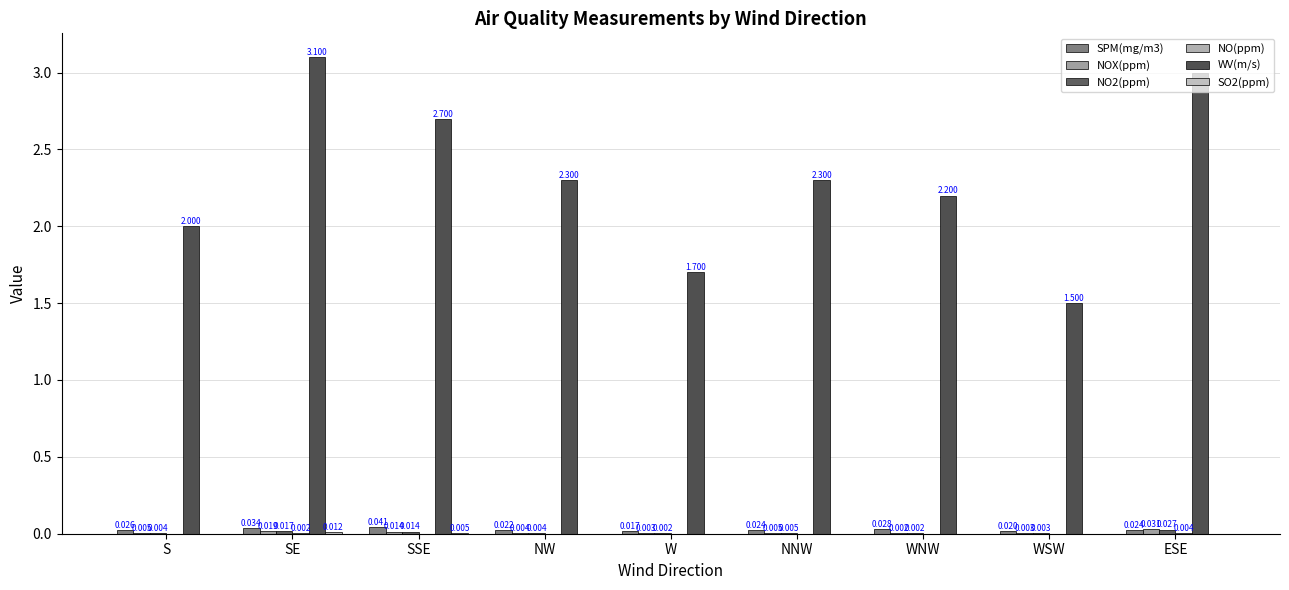

What is the sum of all WV(m/s) values?

20.8